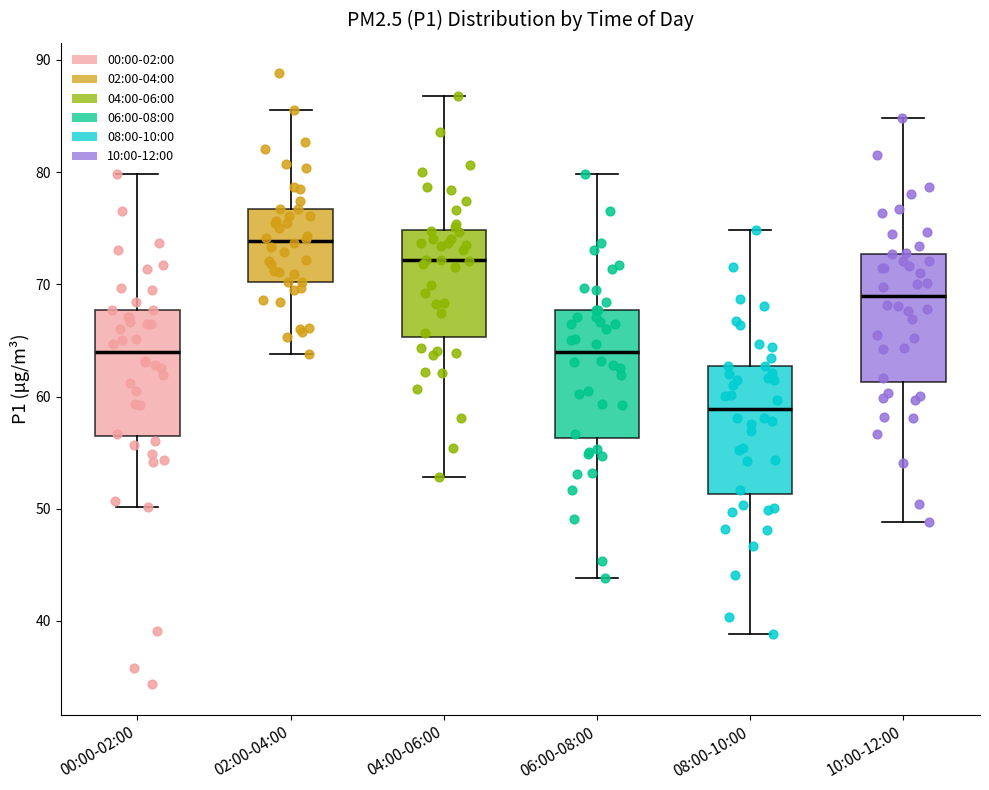

Where does the upper whisker of the box for 02:00-04:00 end on the y-axis? The values are not printed on the chart, so give them approximately, as read against the axis.

86